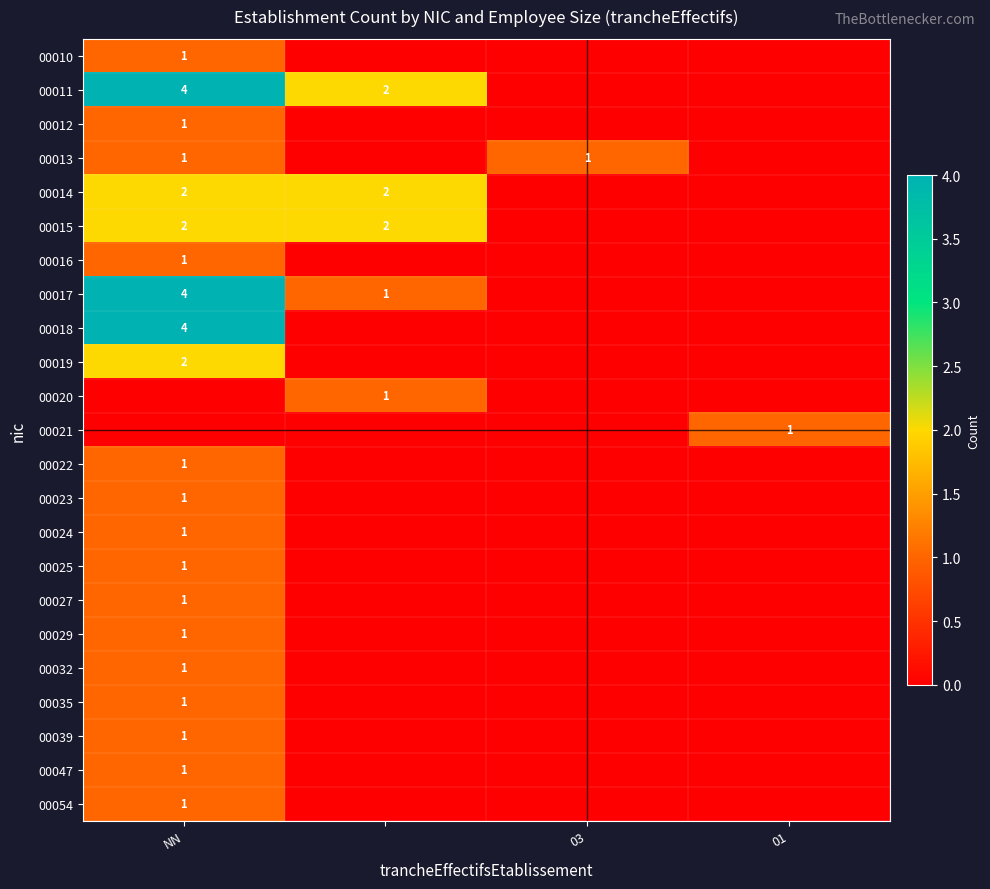

Count the number of data series in this chart.

23